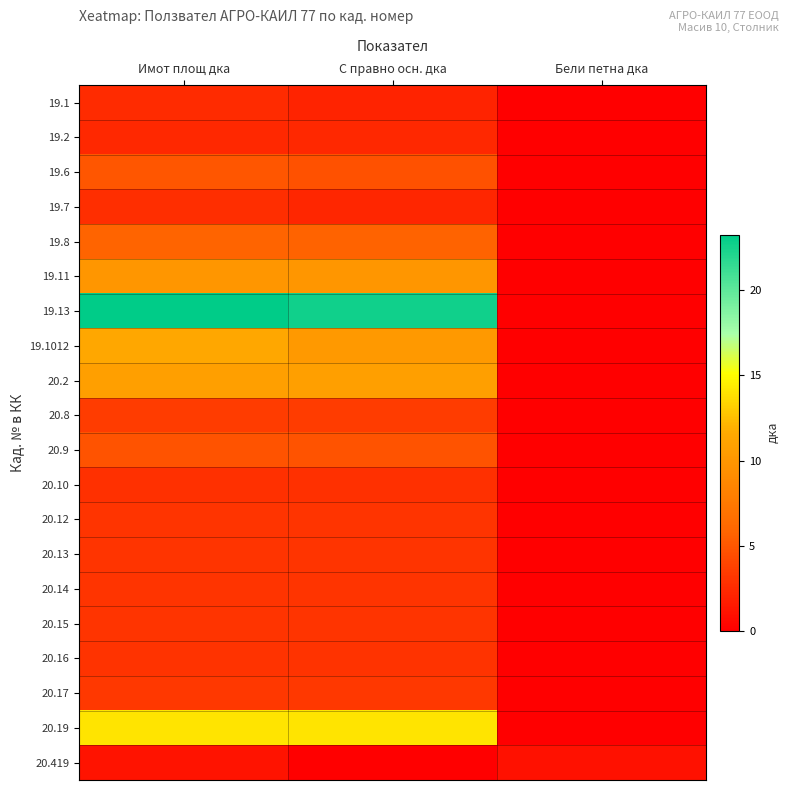

Reading left to right, transcribe all the data shown in this chart.

19.1: Имот площ дка=2.5	С правно осн. дка=2.1	Бели петна дка=0.0
19.2: Имот площ дка=2.4	С правно осн. дка=2.3	Бели петна дка=0.0
19.6: Имот площ дка=4.9	С правно осн. дка=4.7	Бели петна дка=0.0
19.7: Имот площ дка=2.7	С правно осн. дка=2.2	Бели петна дка=0.0
19.8: Имот площ дка=5.8	С правно осн. дка=5.7	Бели петна дка=0.0
19.11: Имот площ дка=10.0	С правно осн. дка=10.0	Бели петна дка=0.0
19.13: Имот площ дка=23.3	С правно осн. дка=22.7	Бели петна дка=0.0
19.1012: Имот площ дка=11.4	С правно осн. дка=10.3	Бели петна дка=0.0
20.2: Имот площ дка=10.8	С правно осн. дка=10.8	Бели петна дка=0.0
20.8: Имот площ дка=3.5	С правно осн. дка=3.5	Бели петна дка=0.0
20.9: Имот площ дка=4.8	С правно осн. дка=4.8	Бели петна дка=0.0
20.10: Имот площ дка=2.8	С правно осн. дка=2.8	Бели петна дка=0.0
20.12: Имот площ дка=3.0	С правно осн. дка=3.0	Бели петна дка=0.0
20.13: Имот площ дка=3.0	С правно осн. дка=3.0	Бели петна дка=0.0
20.14: Имот площ дка=3.0	С правно осн. дка=3.0	Бели петна дка=0.0
20.15: Имот площ дка=3.0	С правно осн. дка=3.0	Бели петна дка=0.0
20.16: Имот площ дка=3.0	С правно осн. дка=3.0	Бели петна дка=0.0
20.17: Имот площ дка=3.3	С правно осн. дка=3.3	Бели петна дка=0.0
20.19: Имот площ дка=14.1	С правно осн. дка=14.1	Бели петна дка=0.0
20.419: Имот площ дка=1.1	С правно осн. дка=0.0	Бели петна дка=1.1